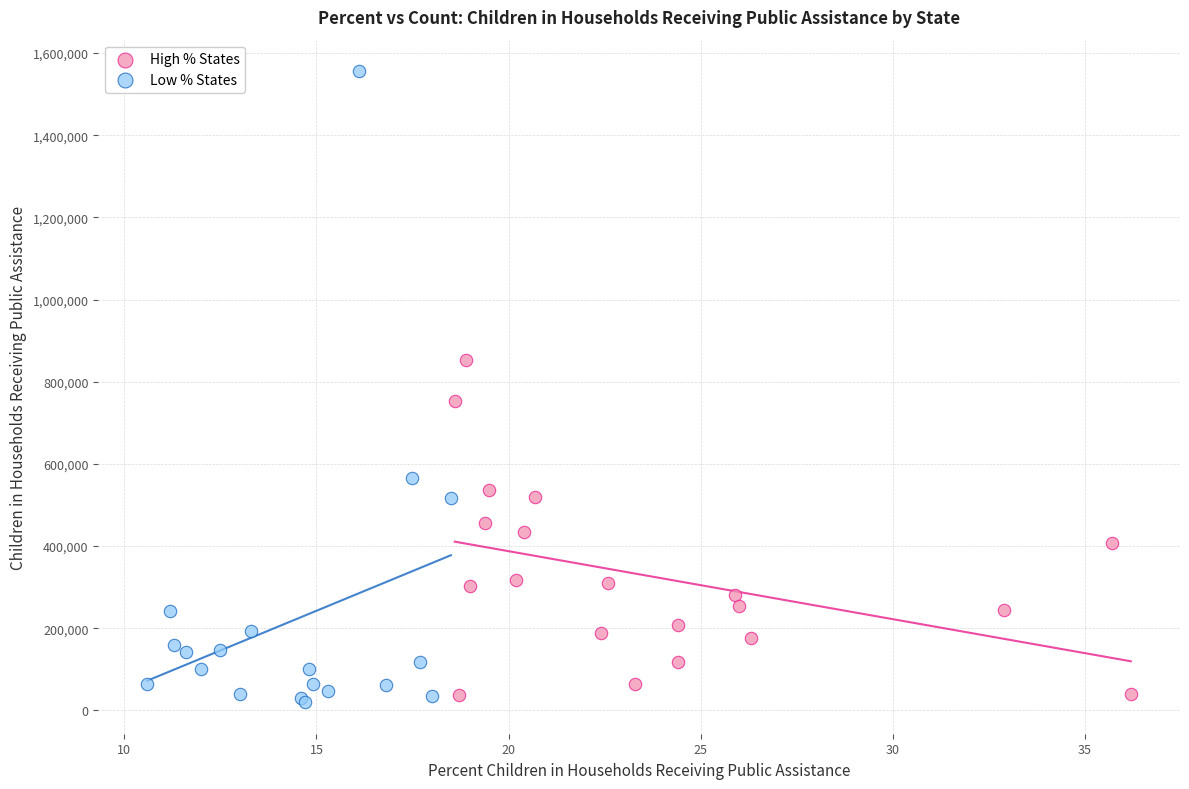

Which series has the widest spread of Y values?

Low % States